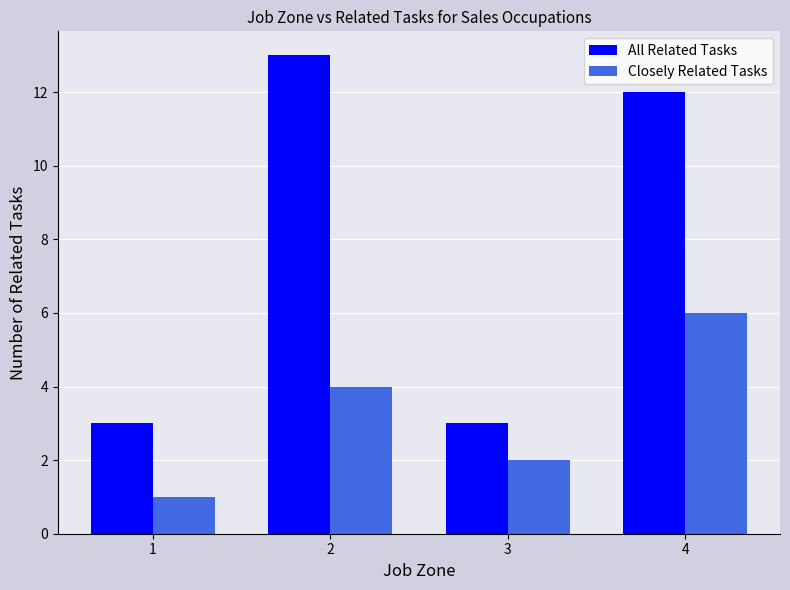

How many data points in Closely Related Tasks are less than 4?

2